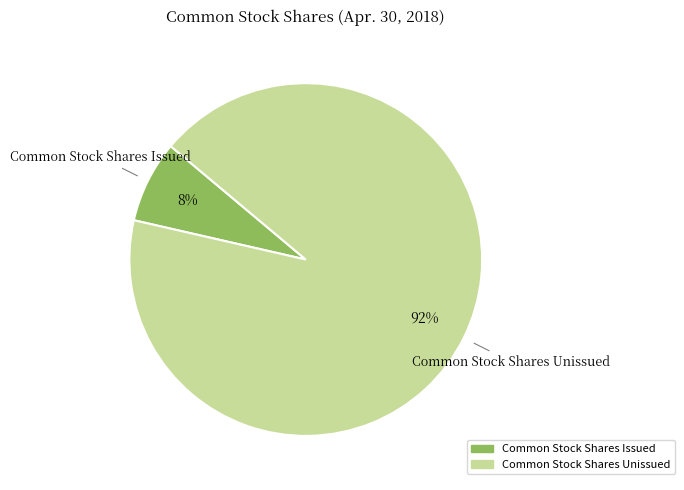

To the nearest percent, what is the average slice percentage?

50%